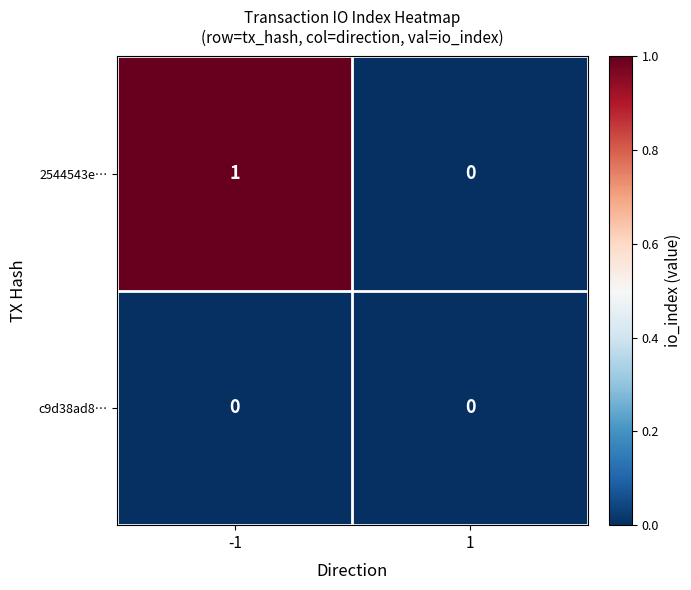

How many categories are shown in the chart?

2